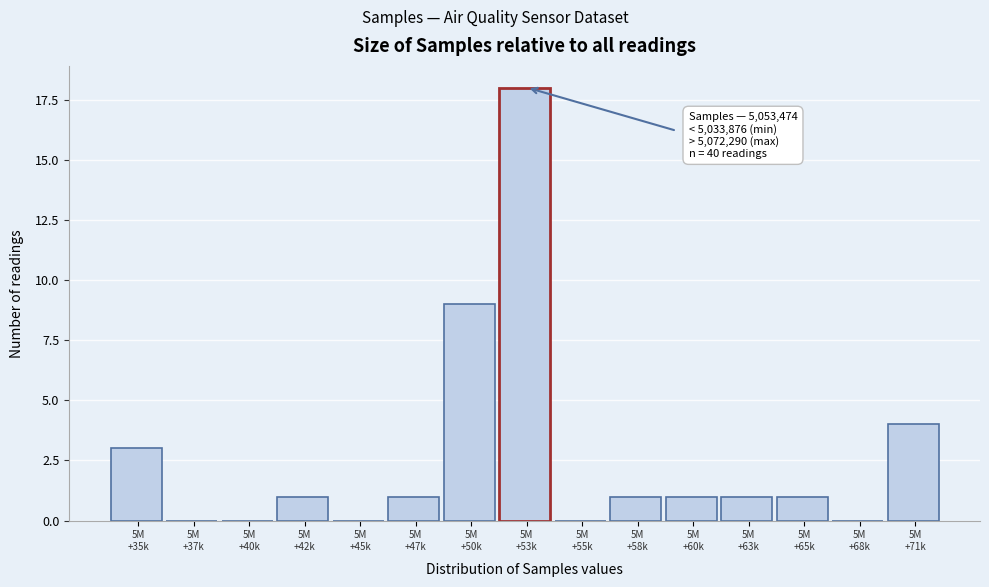

What is the greatest value displayed?

18